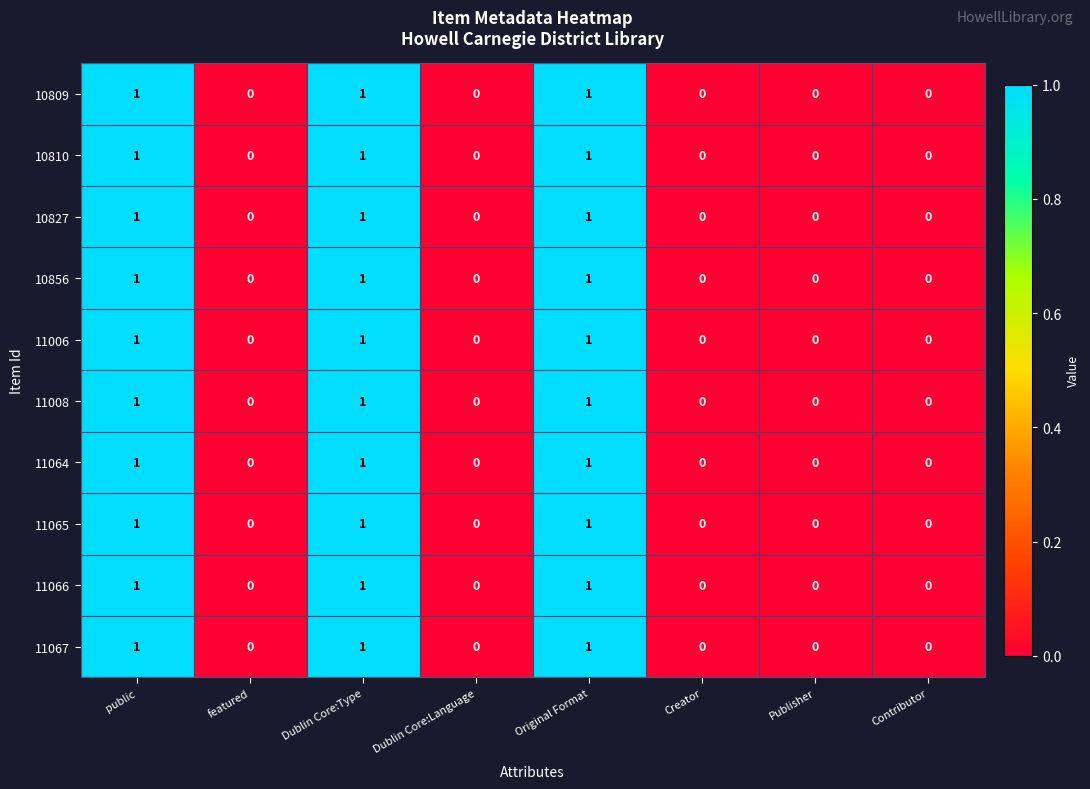

True or false: 11066 has a value of 1 at Original Format.

True